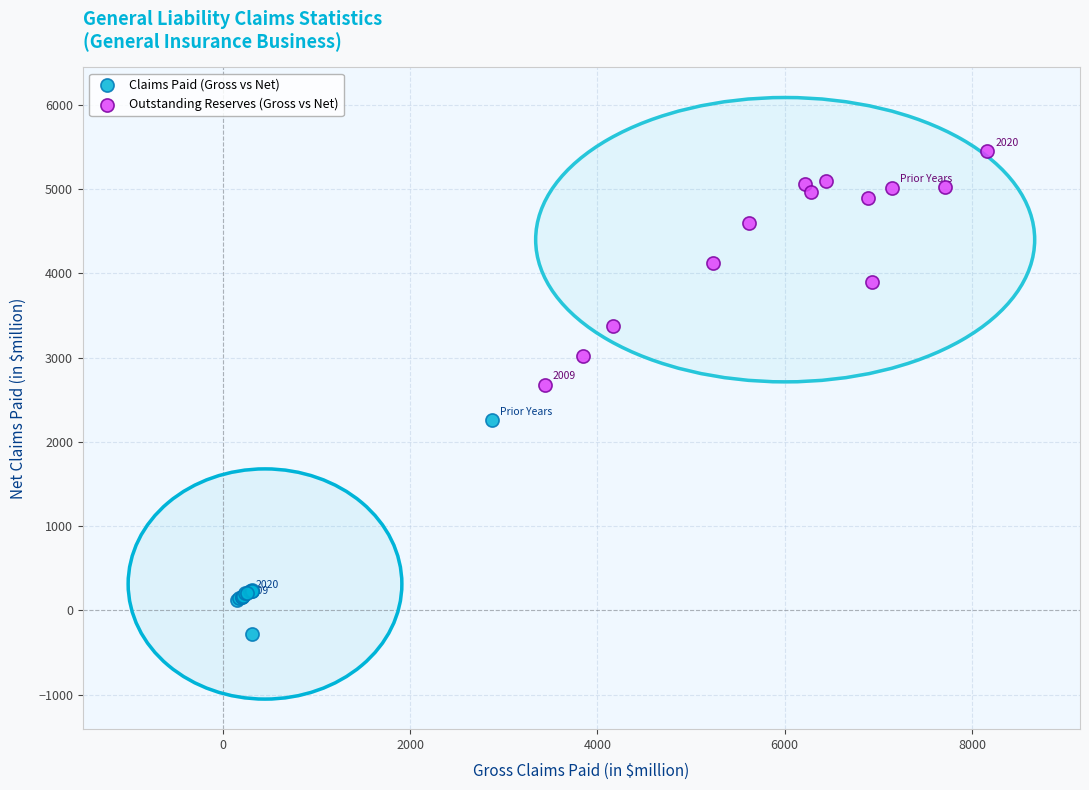

Which series contains the lowest Y value?

Claims Paid (Gross vs Net)